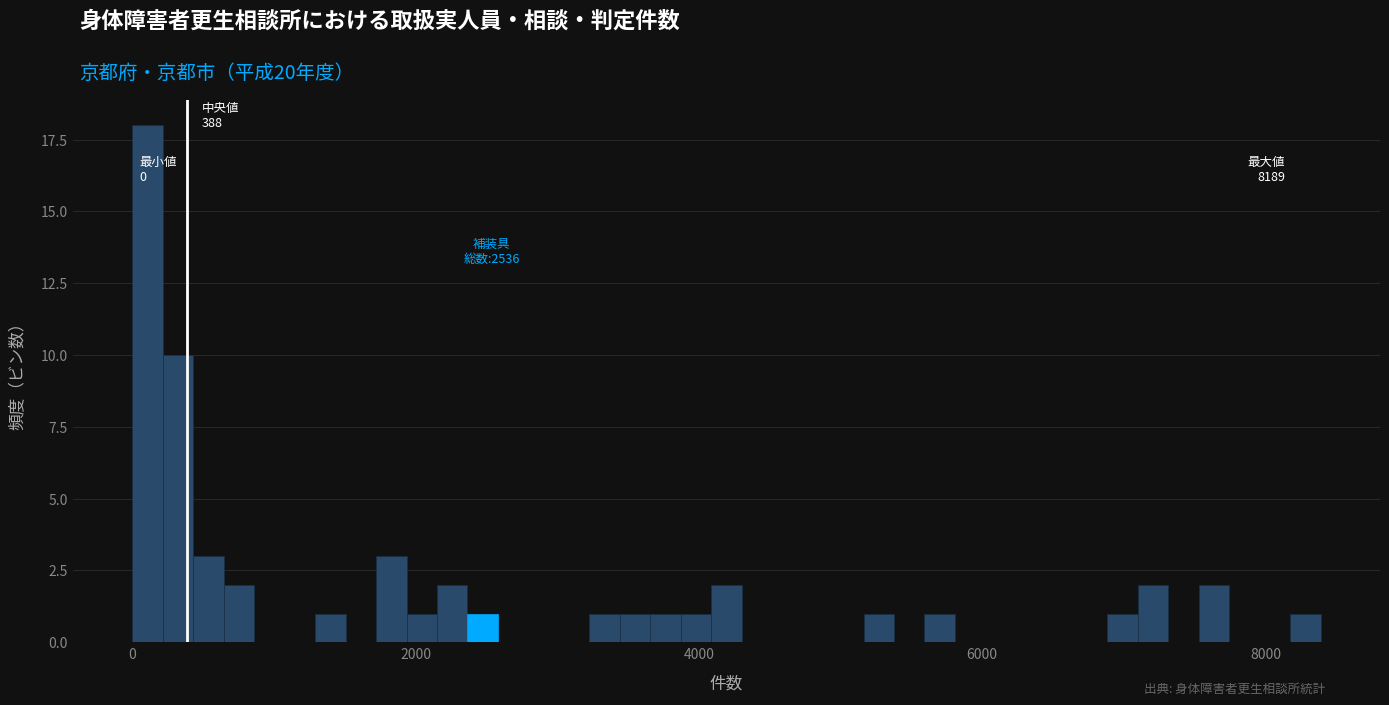

Around what value on the x-axis is the tallest bar? Give the approximate position of its centre, as read against the axis.

200